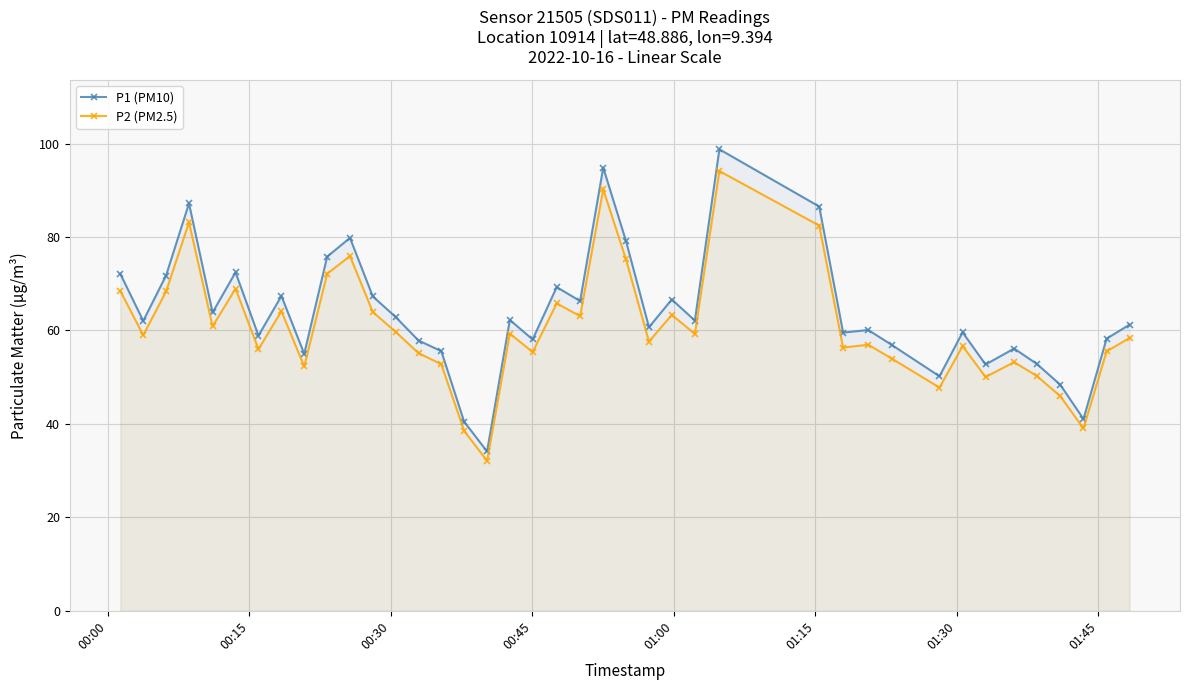

Reading left to right, what are all the values shown in this chart?

P1 (PM10): 72.1	62.0	71.8	87.2	63.9	72.5	58.9	67.4	55.0	75.8	79.8	67.3	62.9	57.9	55.6	40.5	34.1	62.2	58.1	69.3	66.3	94.8	79.1	60.7	66.6	62.1	98.8	86.5	59.5	60.1	56.9	50.2	59.6	52.7	56.1	52.9	48.4	41.0	58.2	61.2
P2 (PM2.5): 68.5	59.0	68.3	83.2	60.9	69.0	56.0	64.1	52.3	72.2	75.9	64.0	59.7	55.1	52.8	38.5	32.1	59.3	55.4	65.8	63.1	90.2	75.2	57.6	63.3	59.3	94.1	82.5	56.4	57.0	54.0	47.8	56.7	50.0	53.2	50.3	46.0	39.0	55.5	58.4